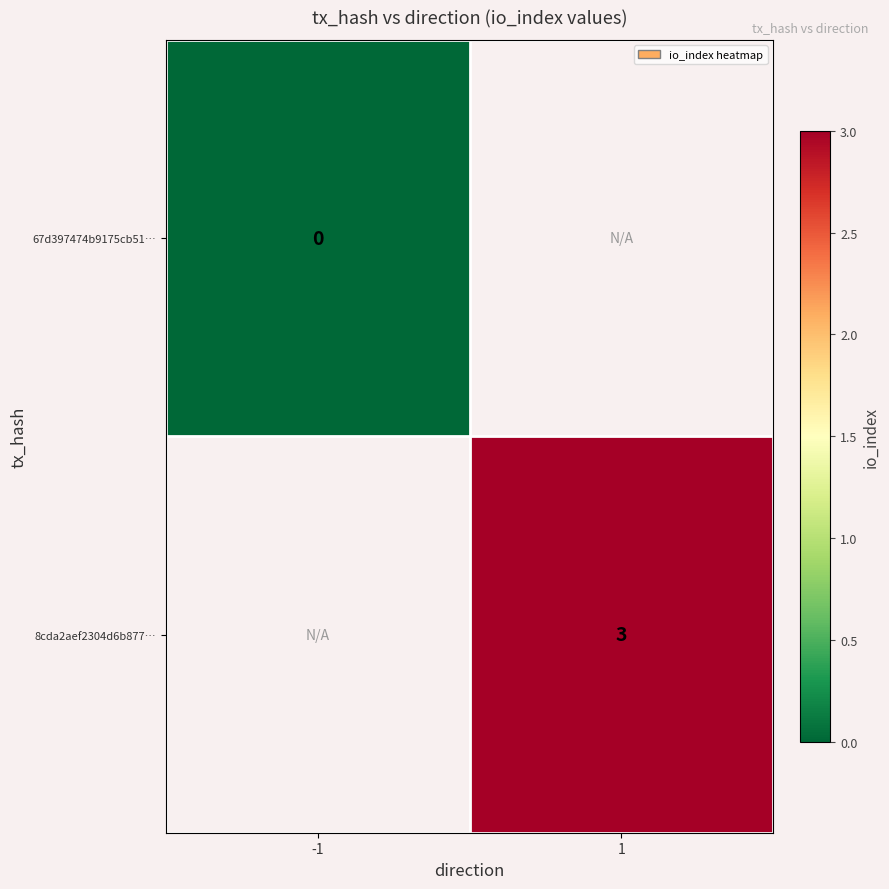

The value of 8cda2aef2304d6b877… at 1 is 1. True or false?

False